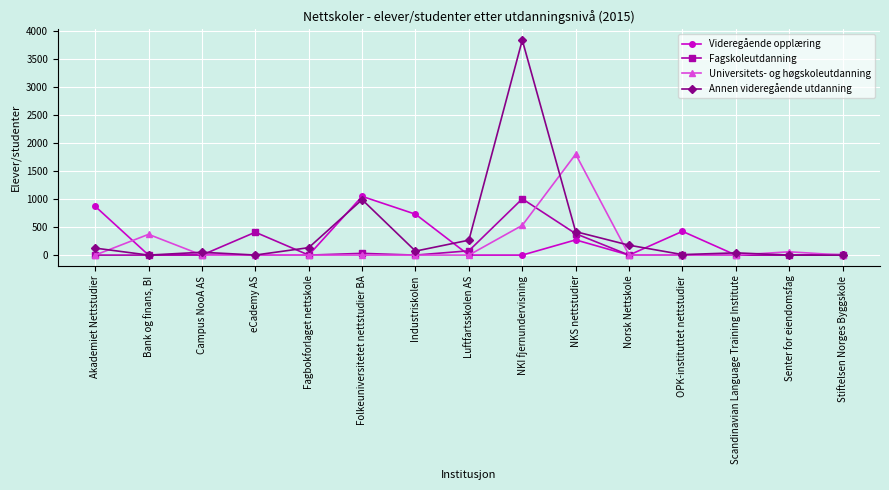

What is the label of the 7th point from the right?

NKI fjernundervisning